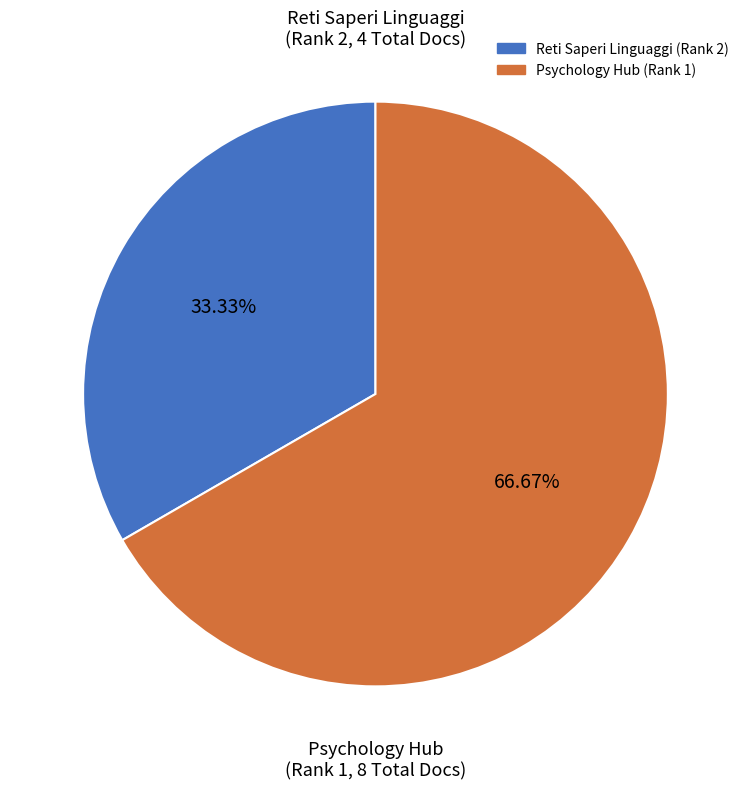

The Reti Saperi Linguaggi (Rank 2) slice represents 33% of the pie. True or false?

True